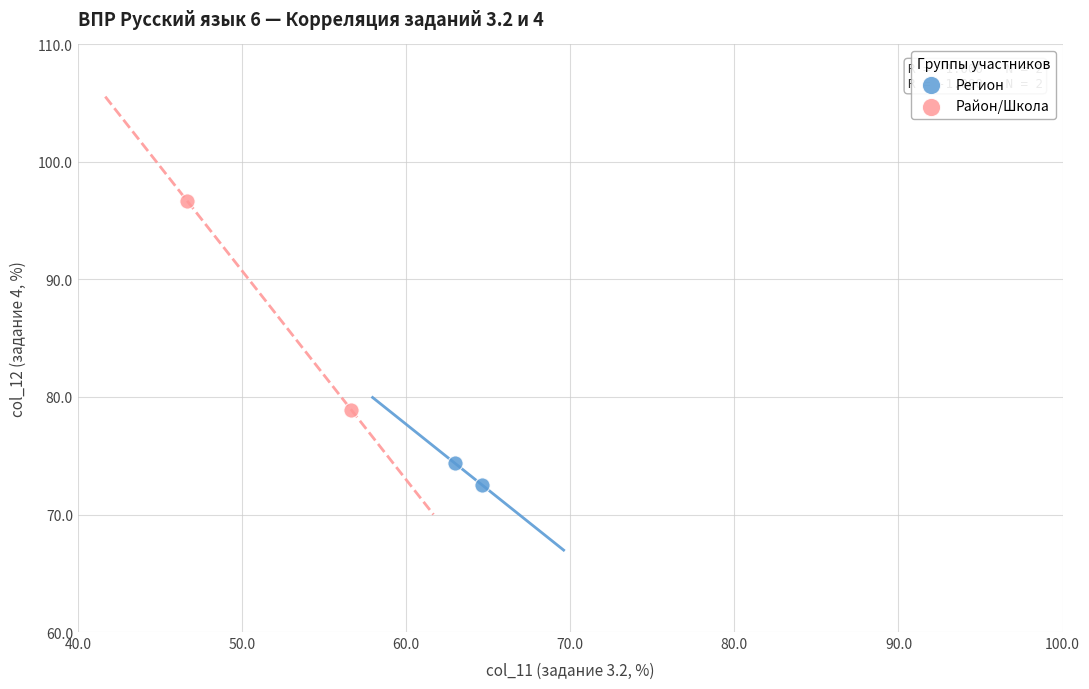

What are all the series names shown in the legend?

Регион, Район/Школа